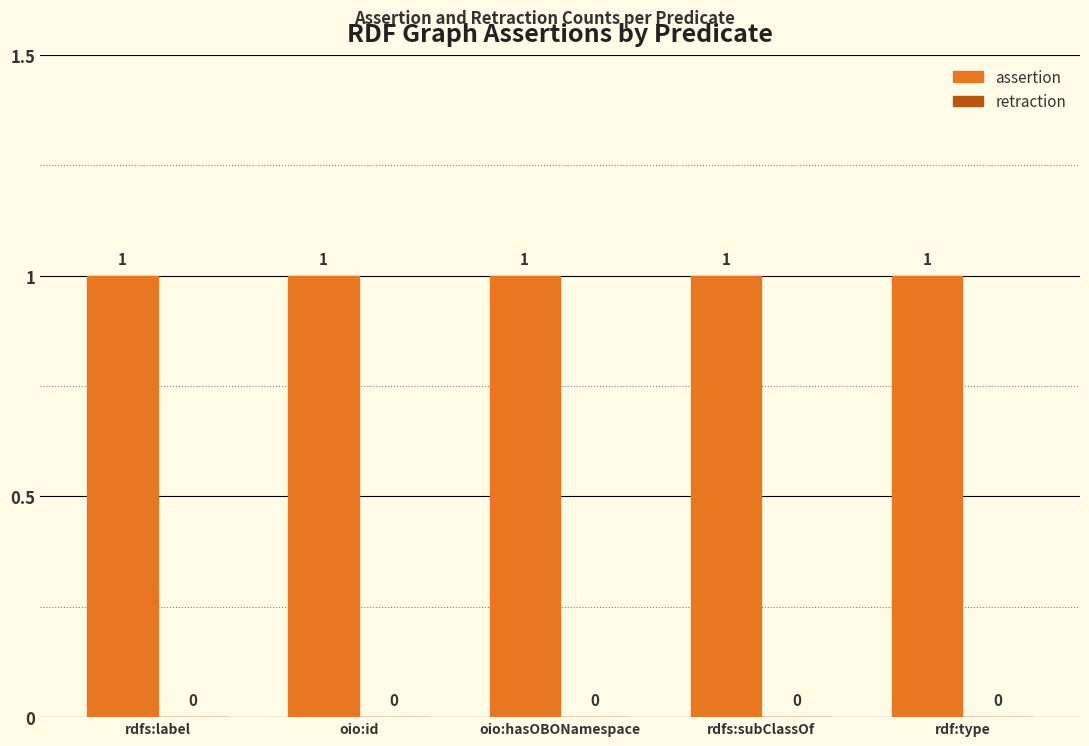

Is the value of assertion at rdf:type greater than the value of retraction at rdfs:subClassOf?

Yes